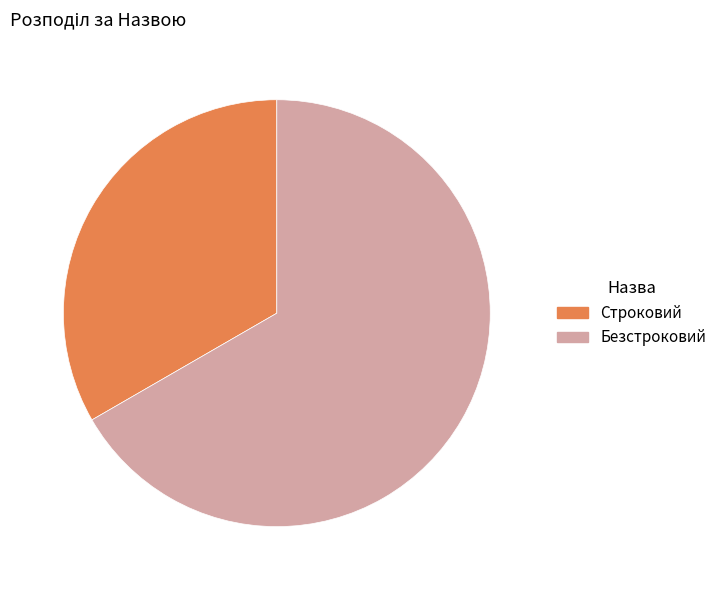

How many slices are in this pie chart?

2